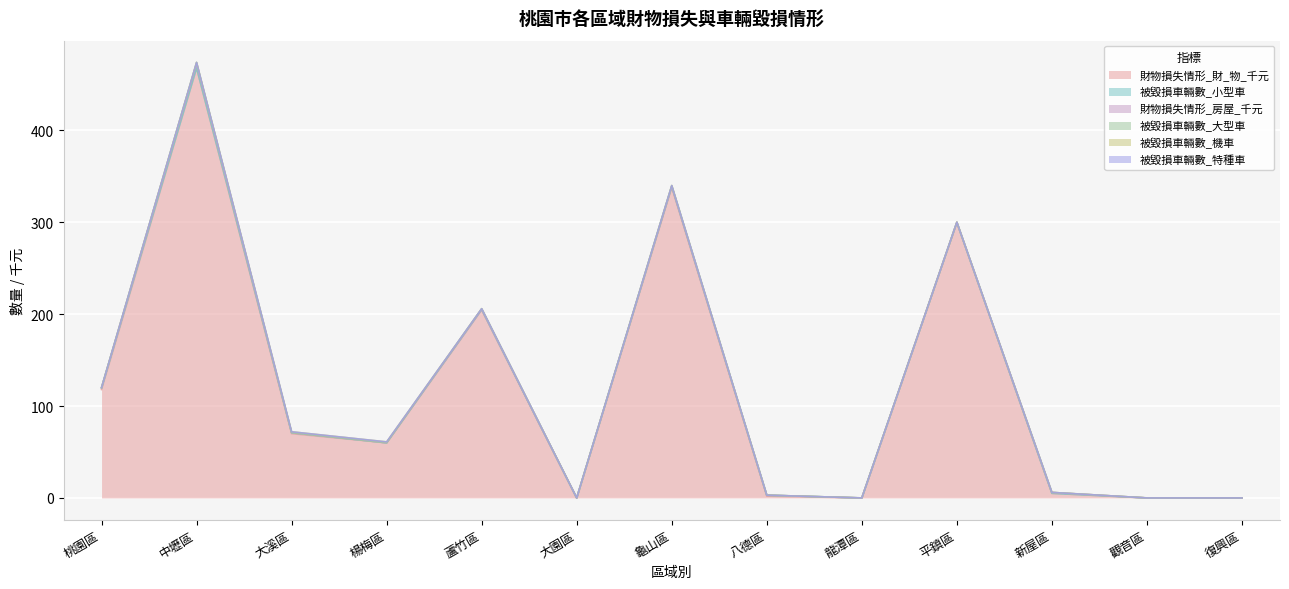

Is the value of 財物損失情形_房屋_千元 at 大園區 greater than the value of 被毀損車輛數_機車 at 楊梅區?

No